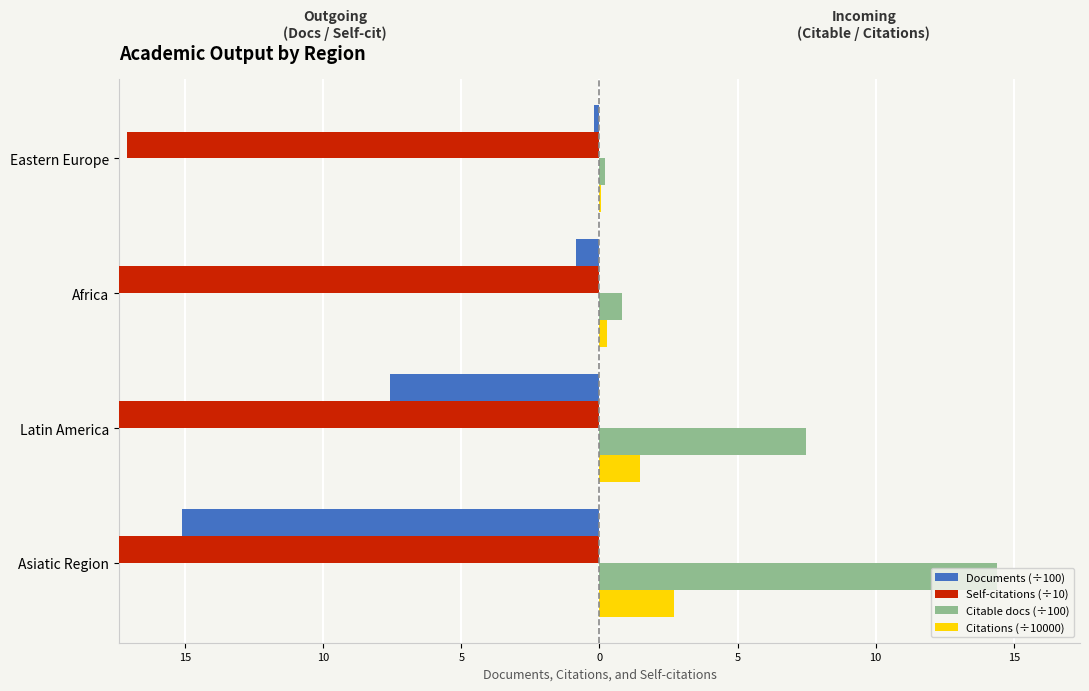

What is the sum of all Citable docs (÷100) values?

22.9